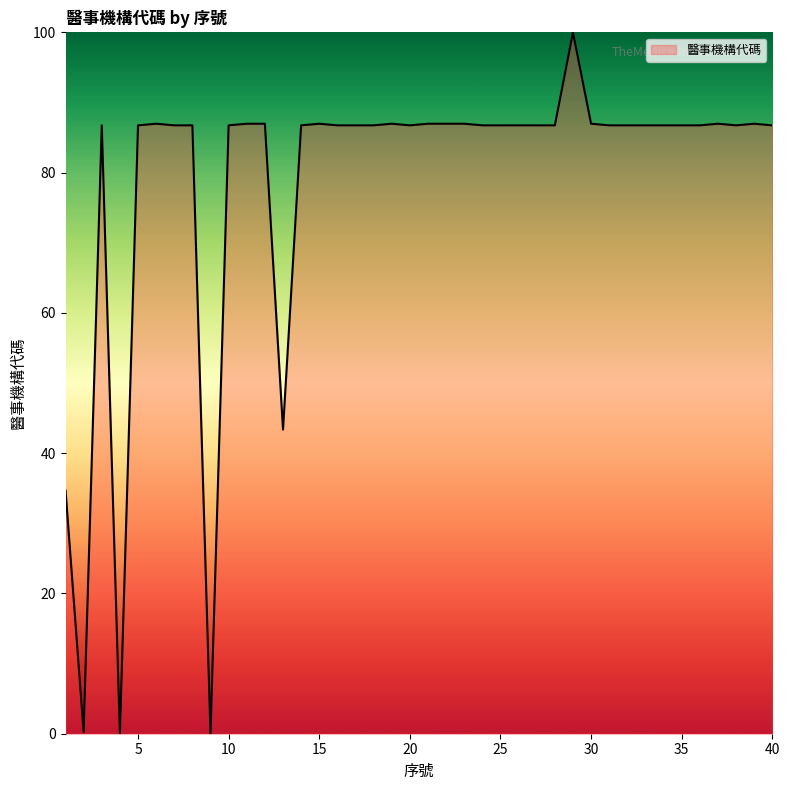

How many lines are shown in the chart?

1